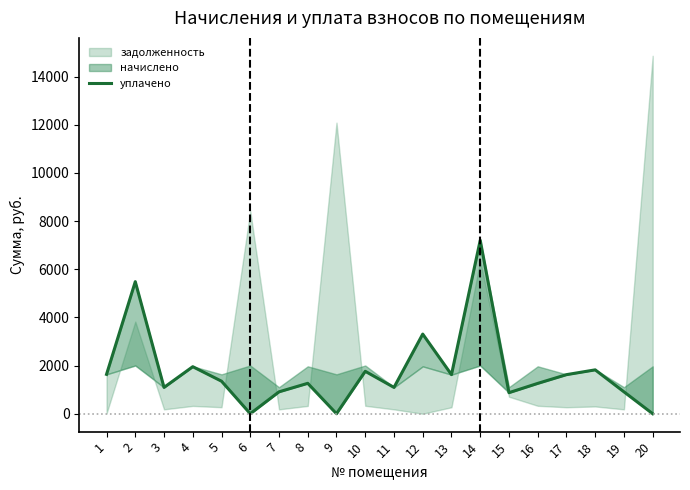

Is it true that the value at 19 is 909.8?

True